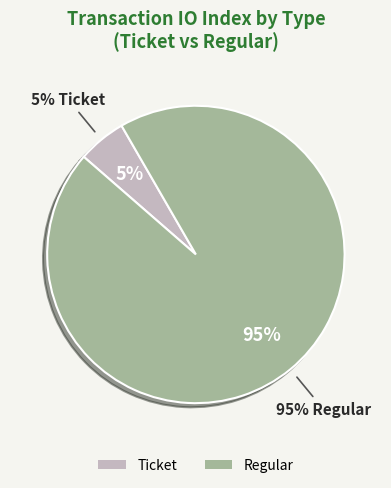

Which slice represents more than half of the pie?

Regular